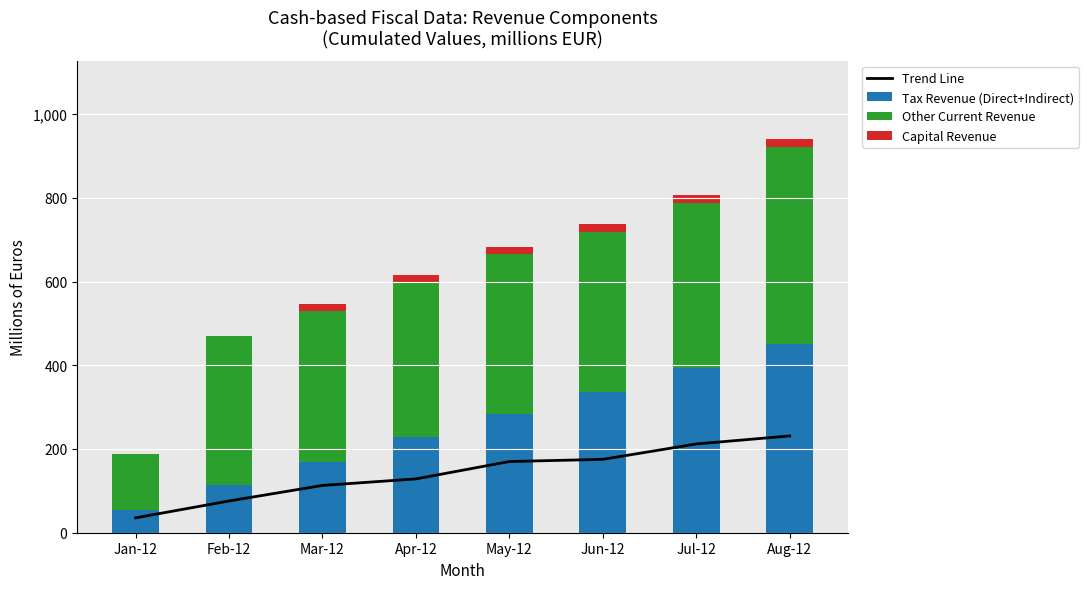

Which series has the widest spread of values?

Tax Revenue (Direct+Indirect)